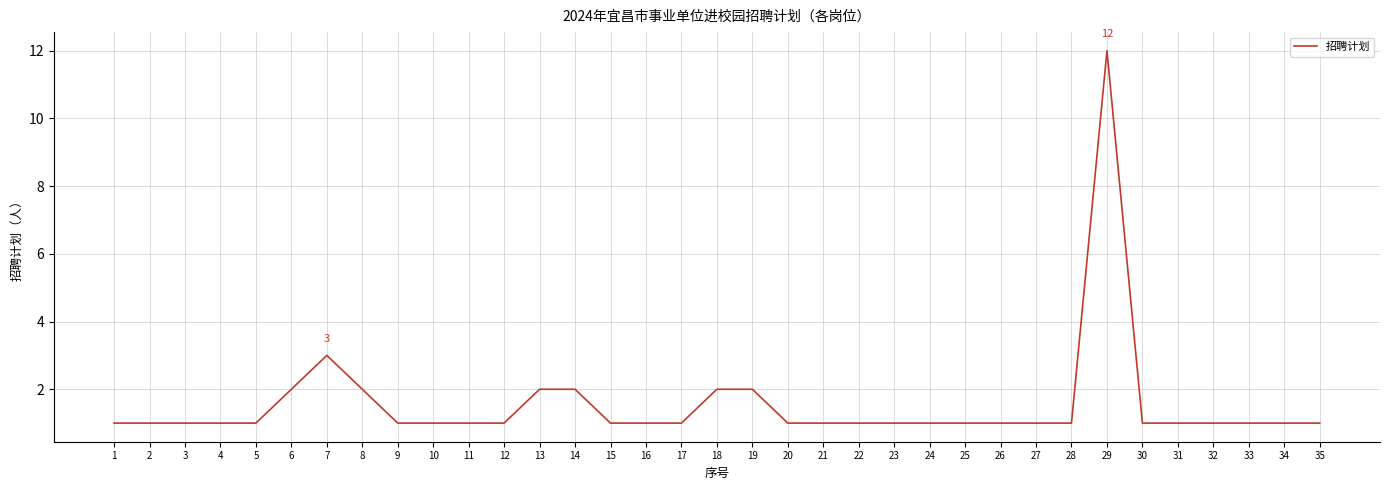

Reading left to right, list all the values displayed in this chart.

1	1	1	1	1	2	3	2	1	1	1	1	2	2	1	1	1	2	2	1	1	1	1	1	1	1	1	1	12	1	1	1	1	1	1